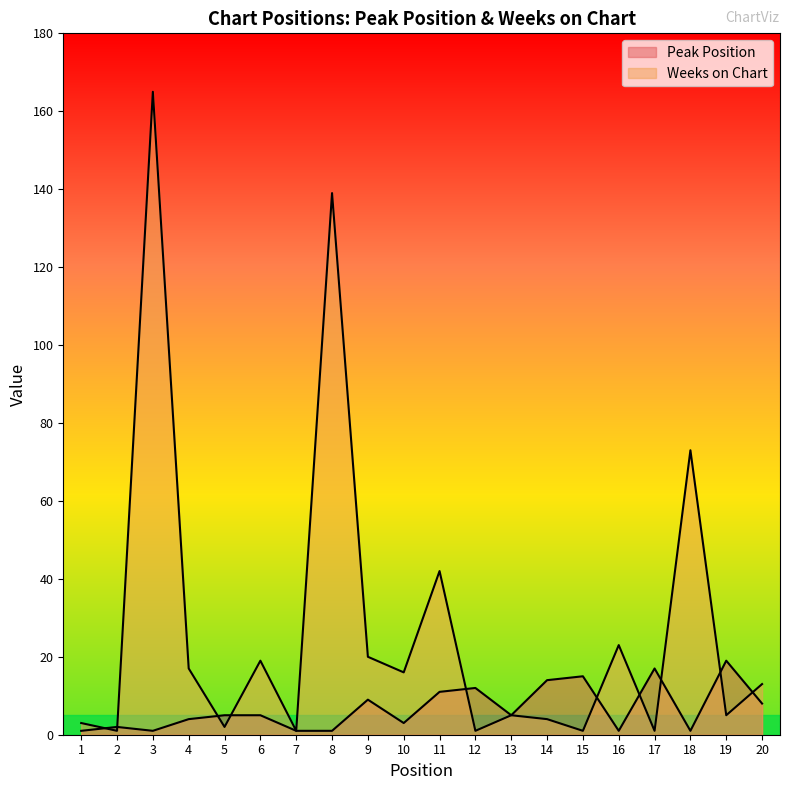

True or false: Weeks on Chart has more than 2 points higher than both neighbors.

True